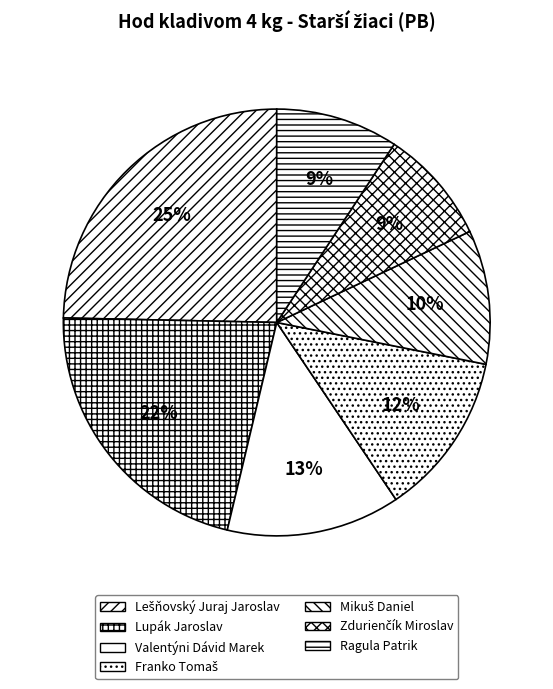

To the nearest percent, what percentage of the pie is Ragula Patrik?

9%